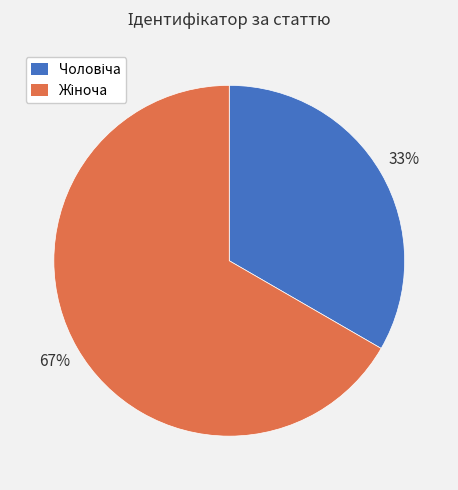

Is there a majority slice in this chart?

Yes